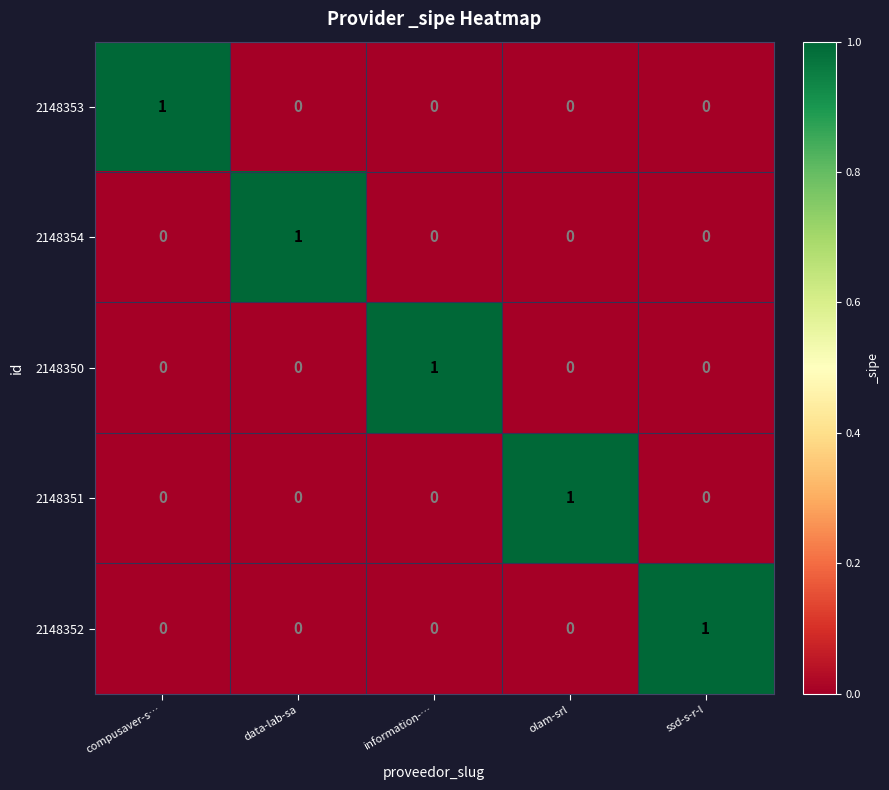

How many 2148354 values are between 0 and 1?

5